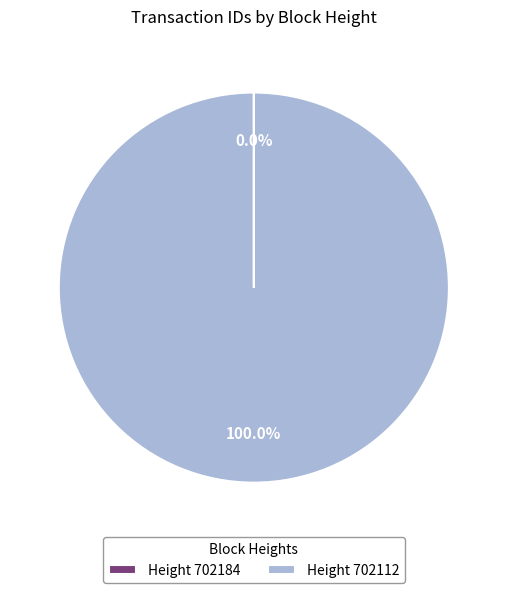

Is there a majority slice in this chart?

Yes